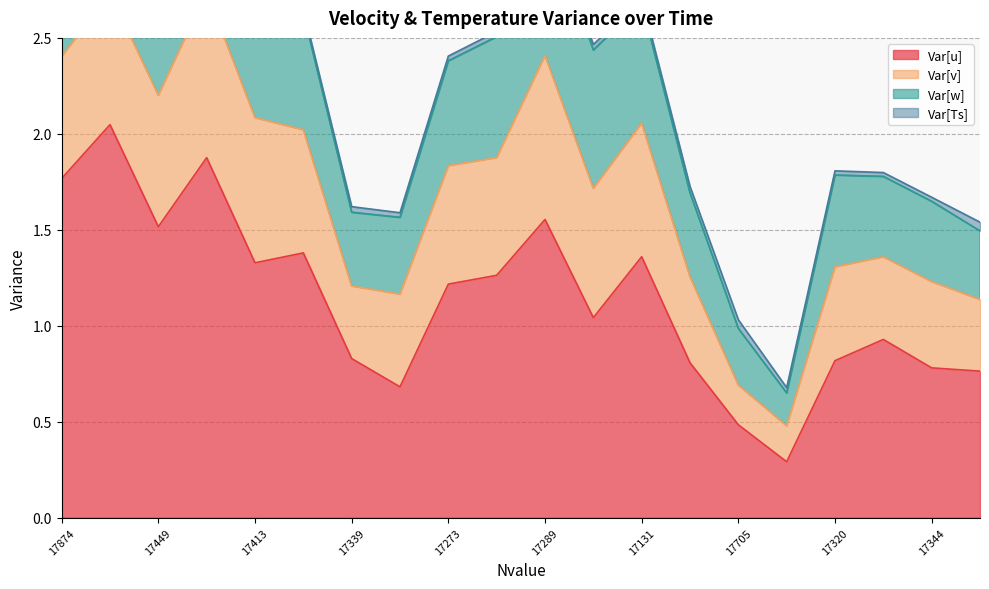

Which category has the lowest value in the Var[Ts] series?

17533